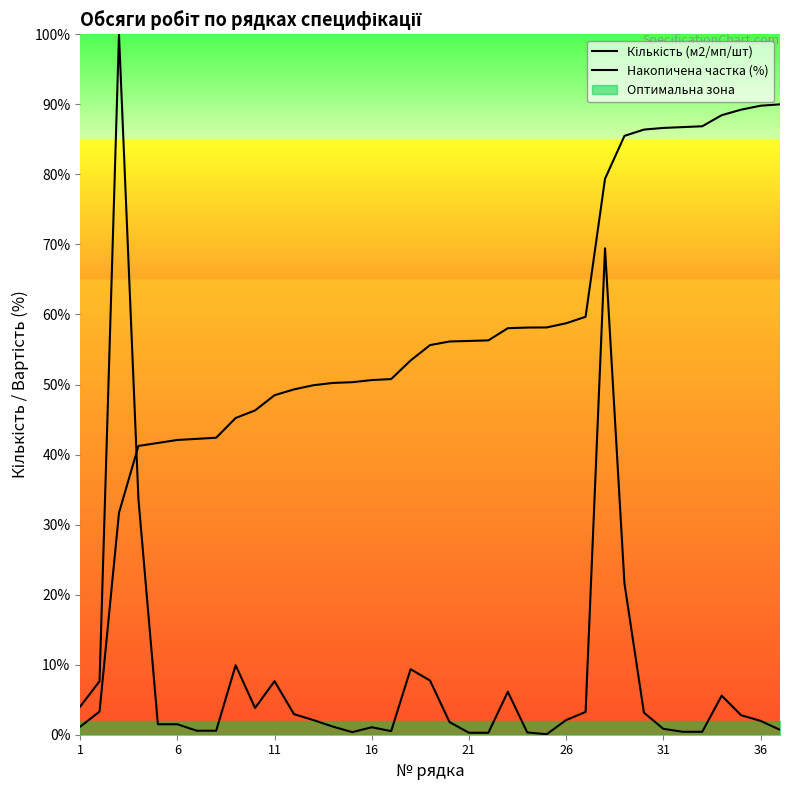

How many times do Накопичена частка (%) and Кількість (м2/мп/шт) cross each other?

1